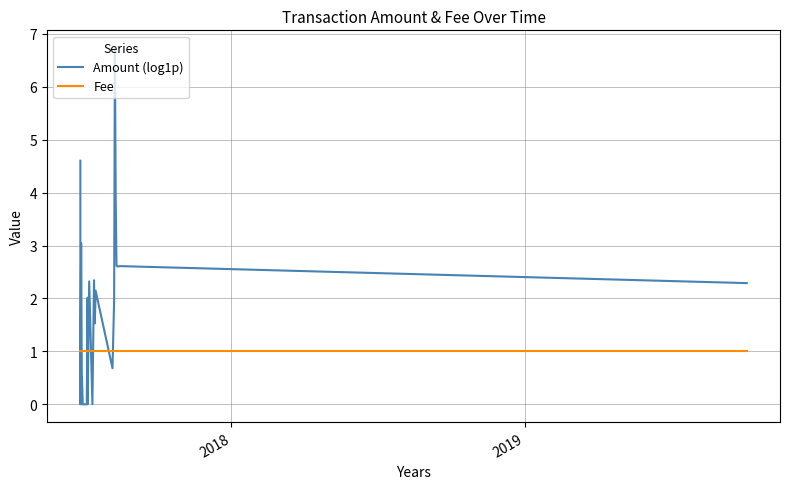

The Amount (log1p) series shows -3.0 at 5. True or false?

False